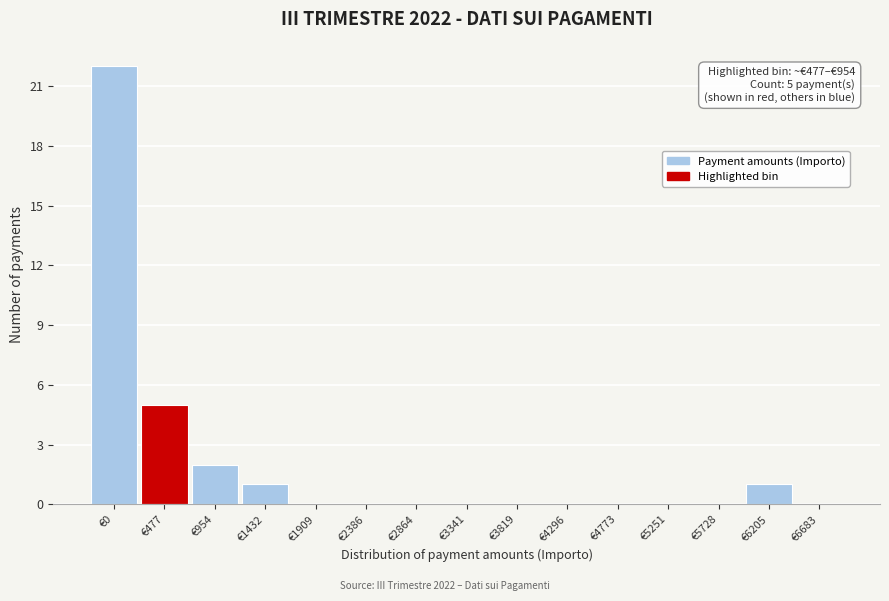

Reading right to left, list all the values displayed in this chart.

€6683=0	€6205=1	€5728=0	€5251=0	€4773=0	€4296=0	€3819=0	€3341=0	€2864=0	€2386=0	€1909=0	€1432=1	€954=2	€477=5	€0=22